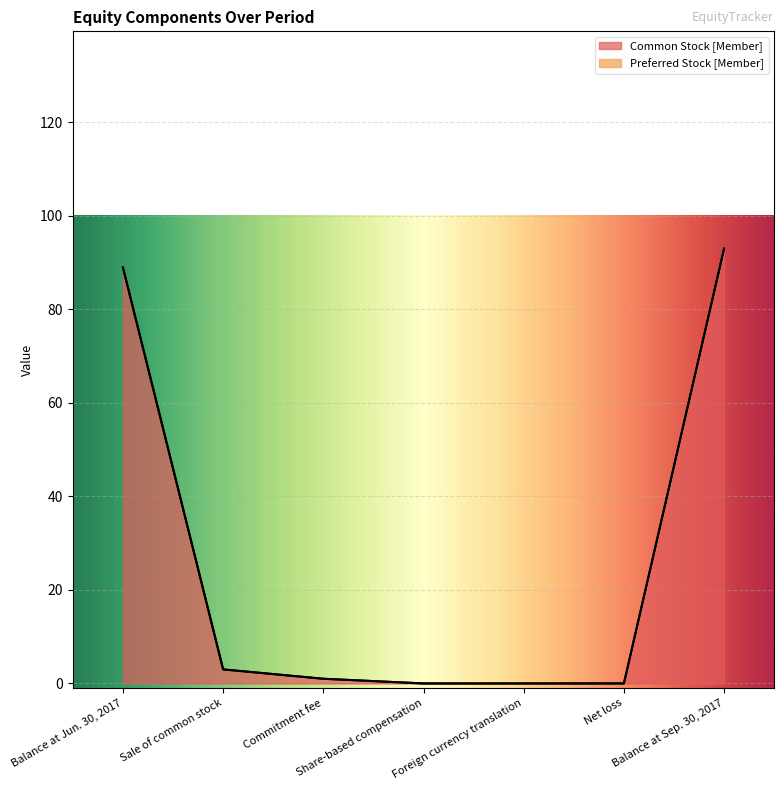

At which label does the data first exceed 1?

Balance at Jun. 30, 2017